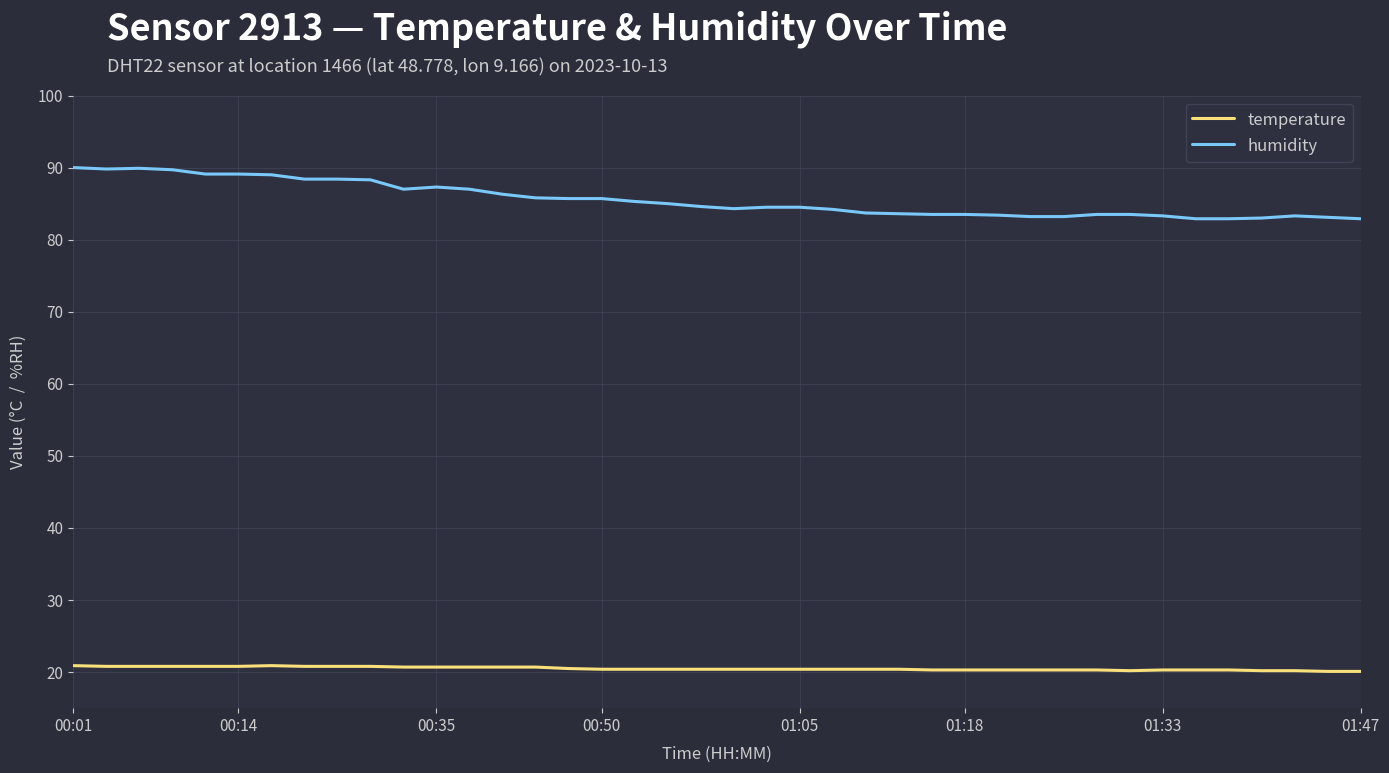

Rank the series by their maximum value, from lowest to highest.

temperature, humidity